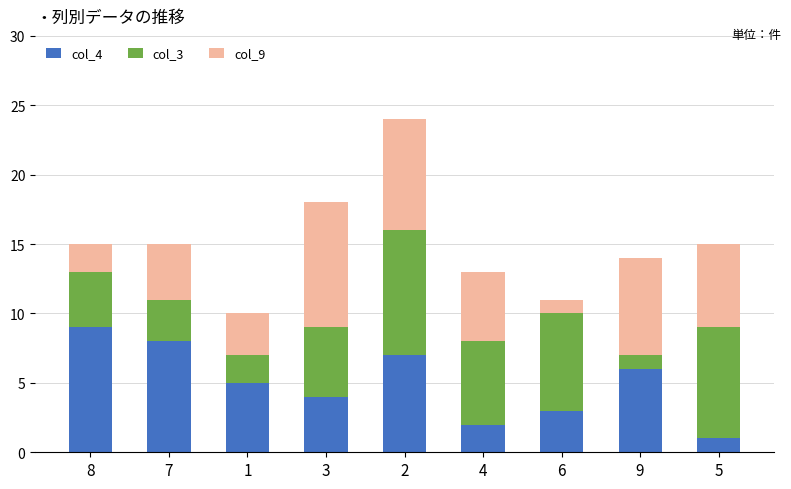

How many values in the col_4 series are below 5?

4